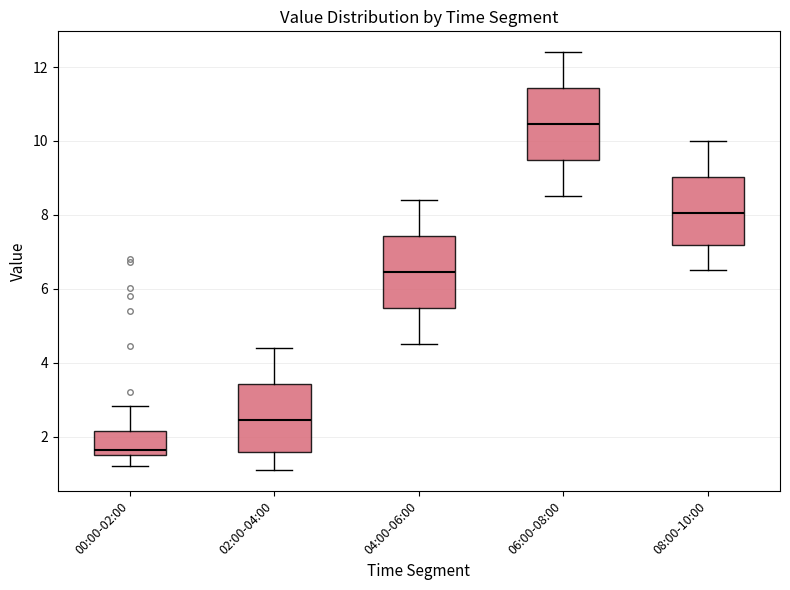

Where does the upper whisker of the box for 02:00-04:00 end on the y-axis? The values are not printed on the chart, so give them approximately, as read against the axis.

4.4